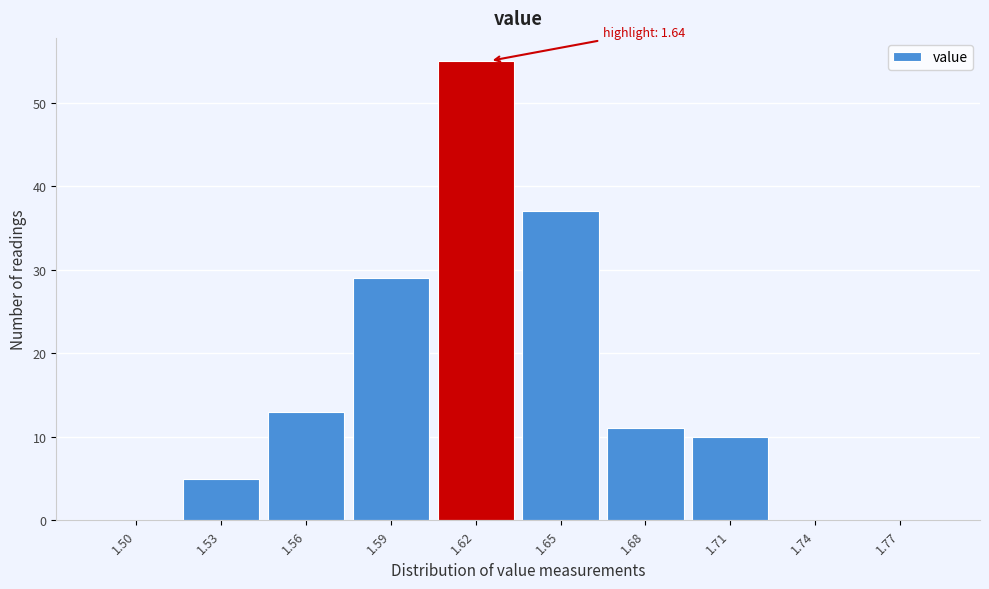

Reading right to left, what are all the values shown in this chart?

1.77=0	1.74=0	1.71=10	1.68=11	1.65=37	1.62=55	1.59=29	1.56=13	1.53=5	1.50=0